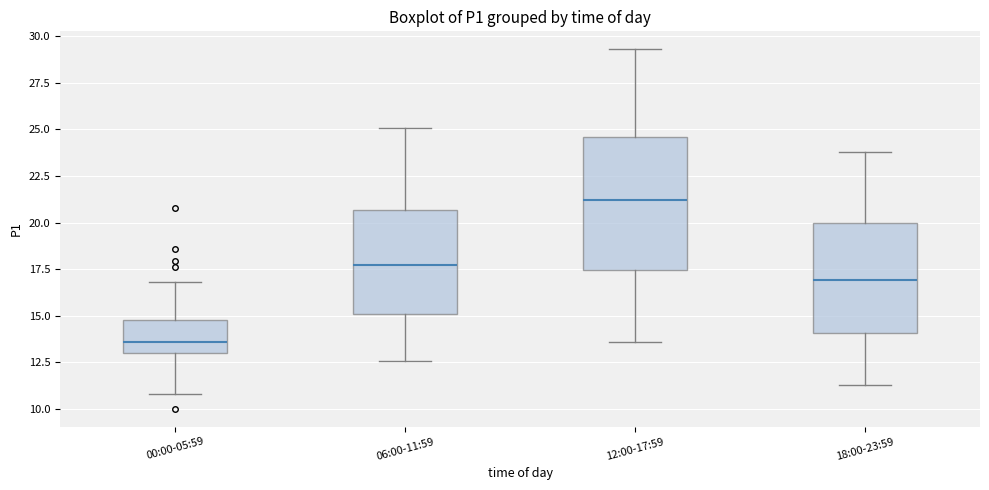

Reading left to right, transcribe this box plot: for each box, give where its median line is, the range the box spans, and where its two whiskers end, as read against the y-axis. The values are not printed on the chart, so give them approximately, as read against the axis.

00:00-05:59: median 13.5, box 13.0 to 15.0, whiskers 11.0 to 17.0
06:00-11:59: median 18.0, box 15.0 to 20.5, whiskers 12.5 to 25.0
12:00-17:59: median 21.0, box 17.5 to 24.5, whiskers 13.5 to 29.5
18:00-23:59: median 17.0, box 14.0 to 20.0, whiskers 11.5 to 24.0